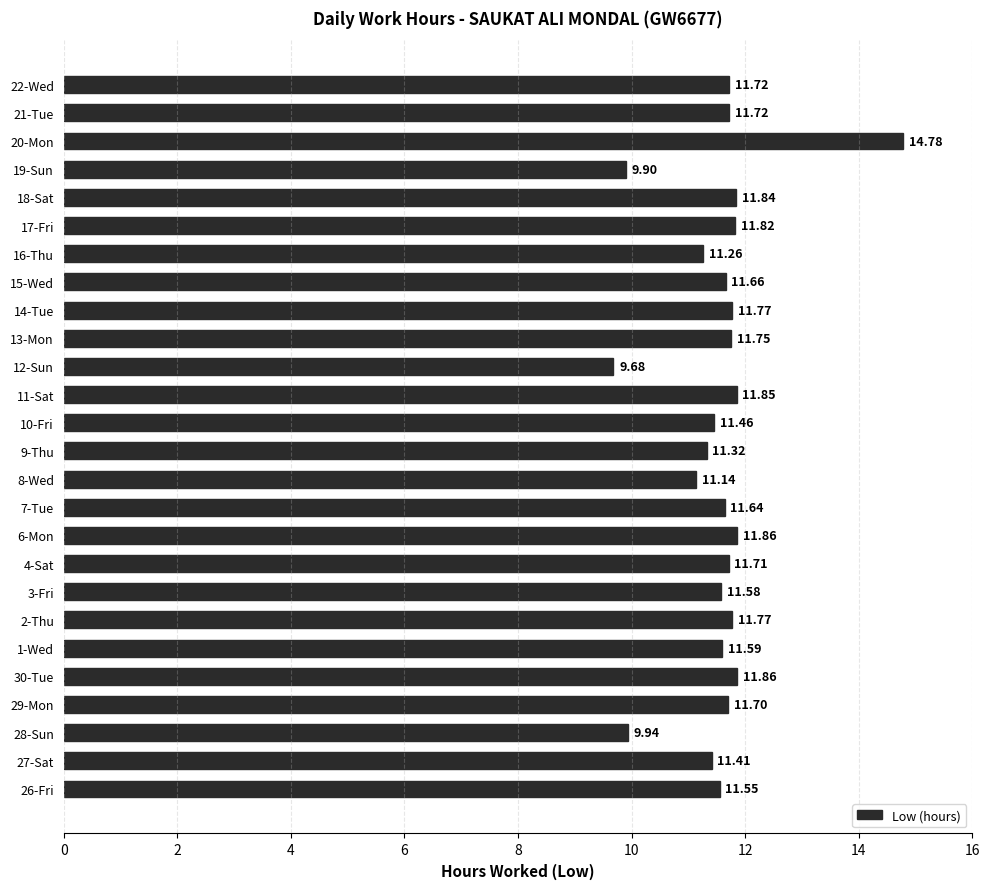

Does the chart contain any negative values?

No